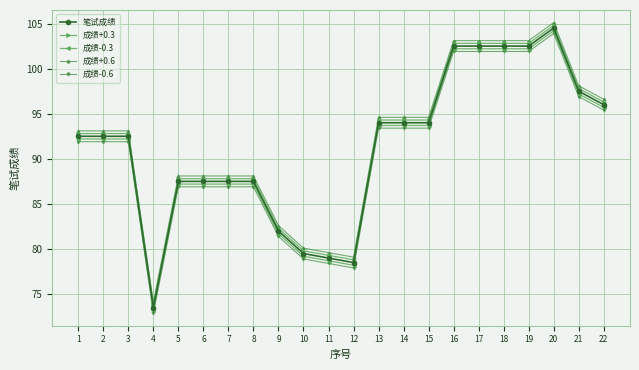

The 成绩-0.6 series shows 91.9 at 3. True or false?

True